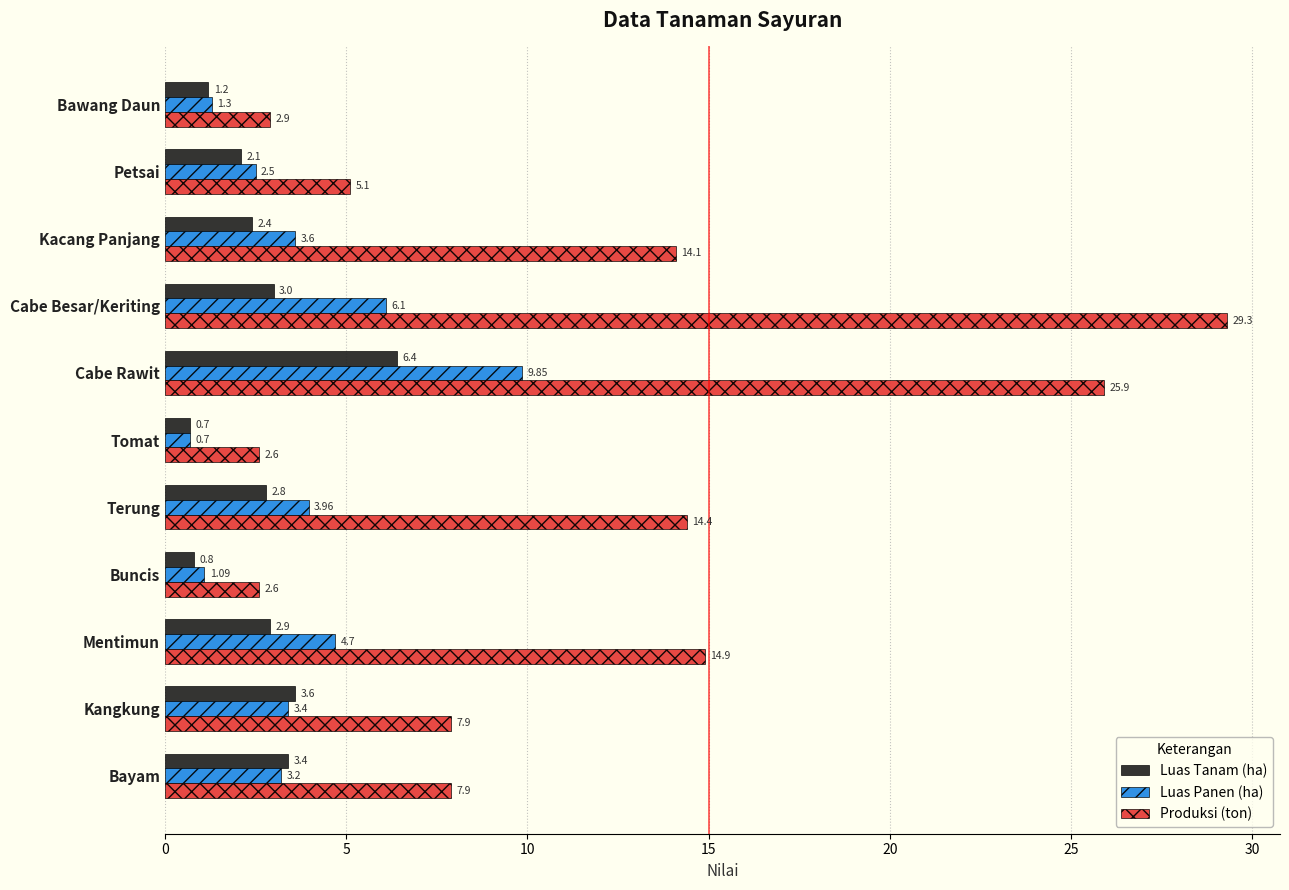

Which series has the largest total across all categories?

Produksi (ton)